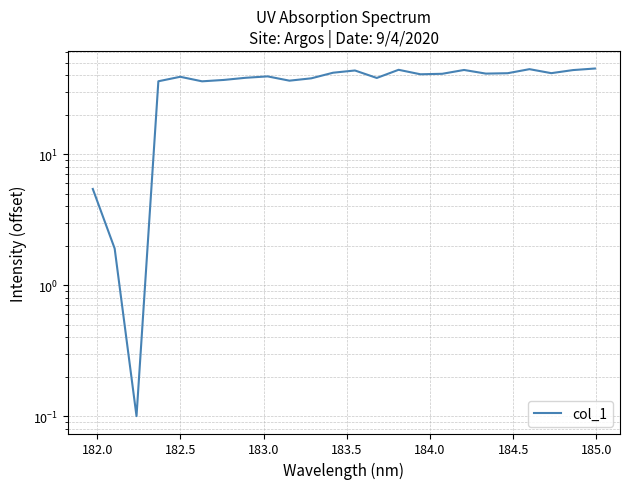

True or false: the data shows 22.0 at 22.

False